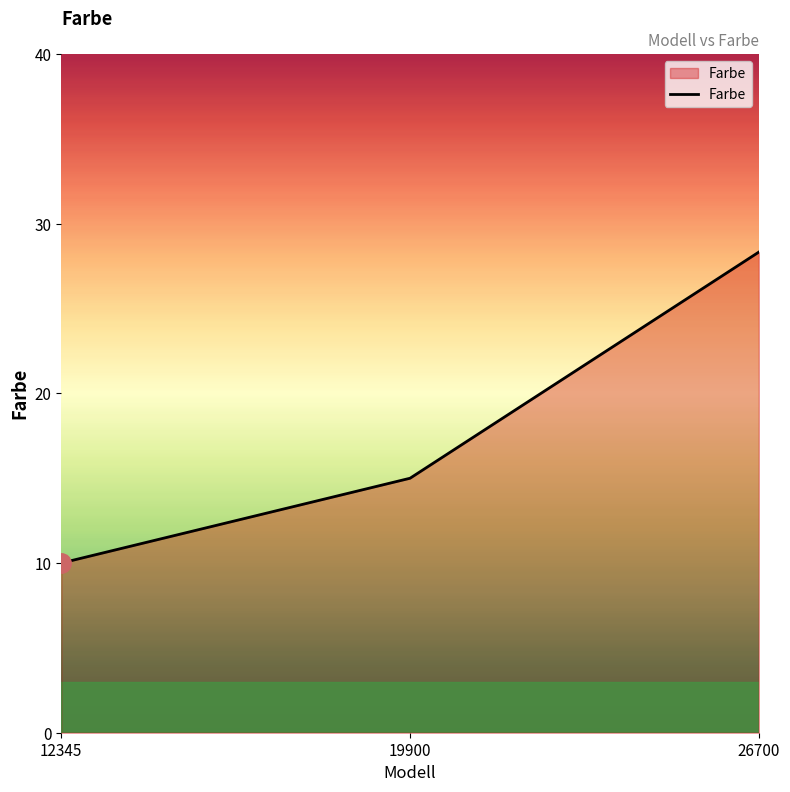

Between 12345 and 19900, which is larger?

19900